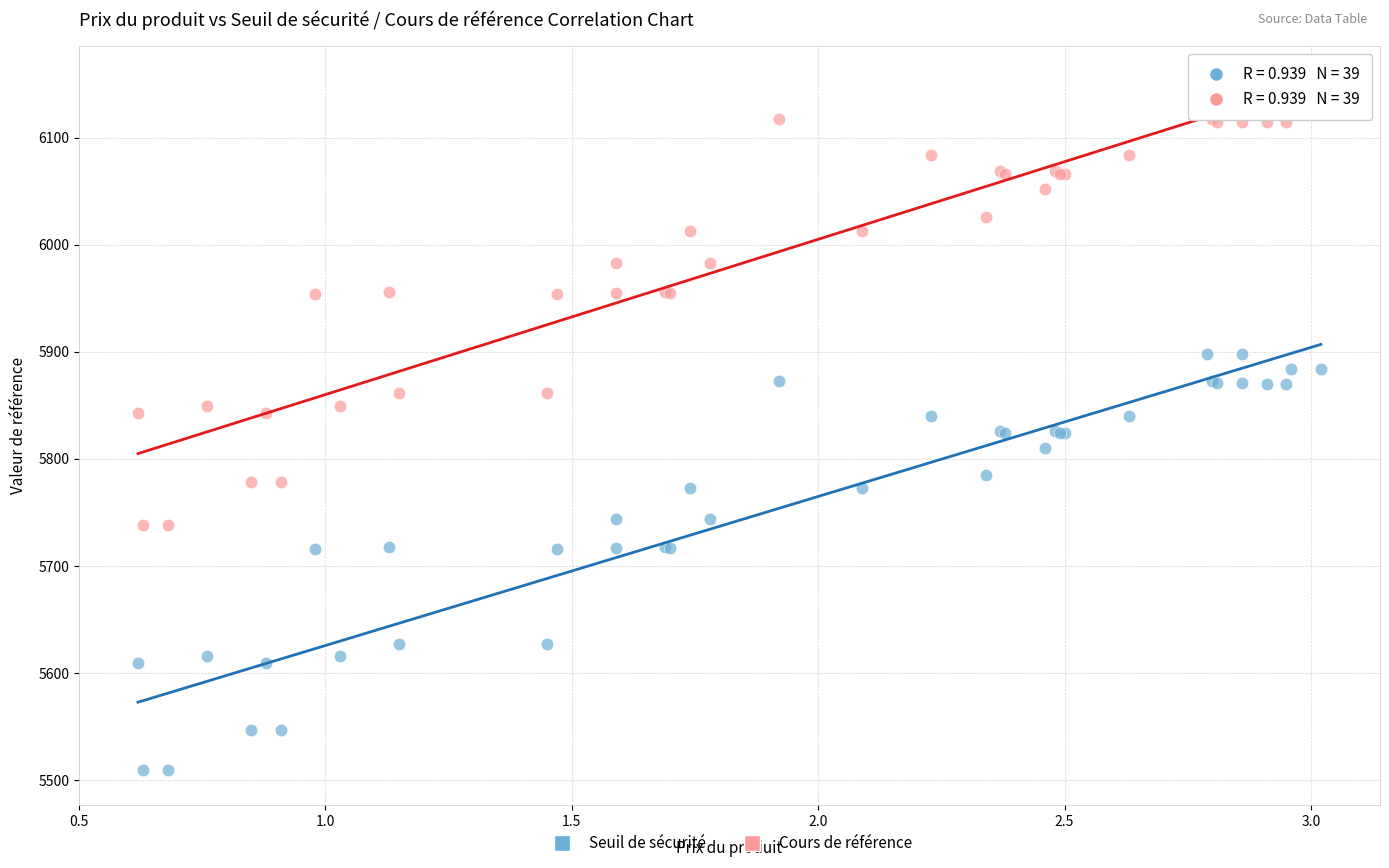

Which series contains the highest Y value?

Cours de référence